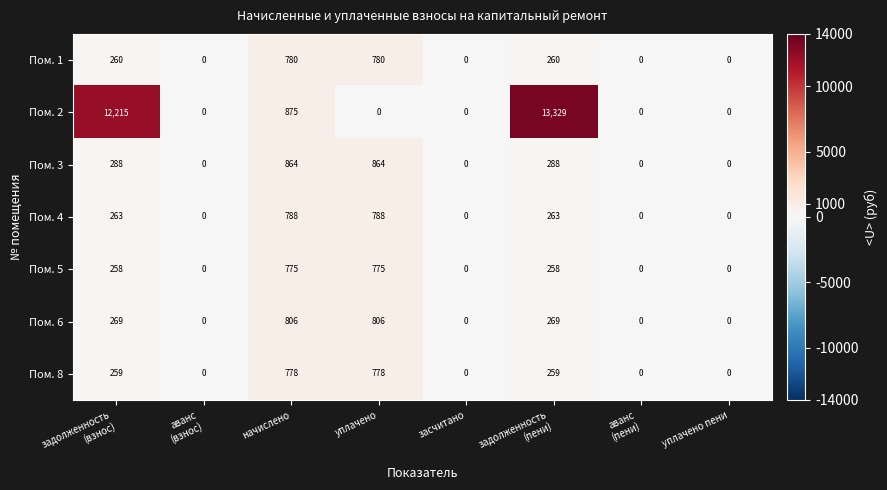

Count the Пом. 3 values in the range 0 to 864.

8